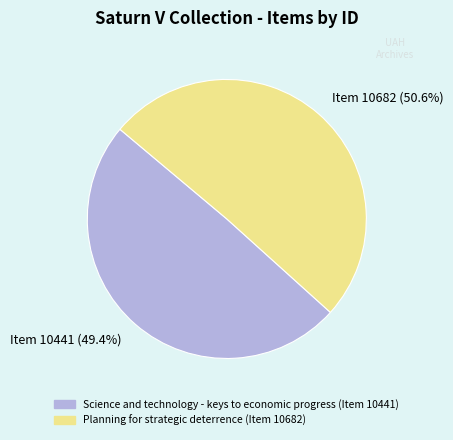

What is the total percentage of Item 10441 (49.4%) and Item 10682 (50.6%)?

100.0%